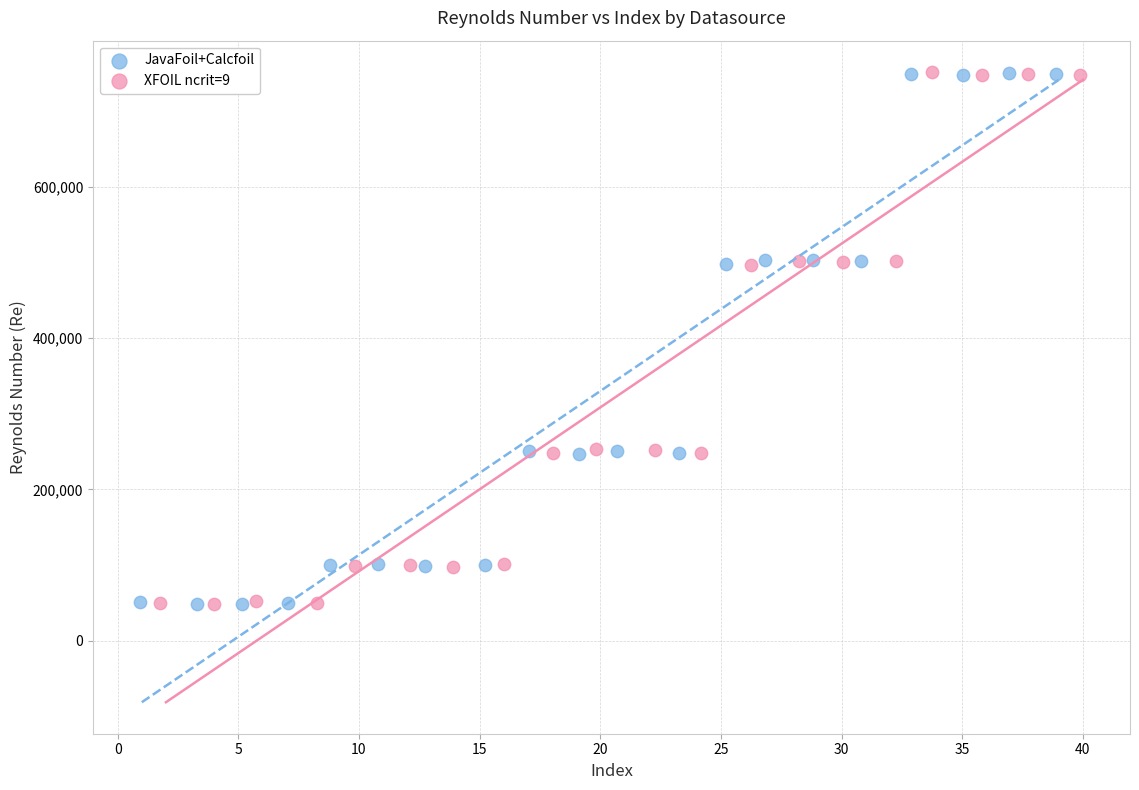

What are all the series names shown in the legend?

JavaFoil+Calcfoil, XFOIL ncrit=9